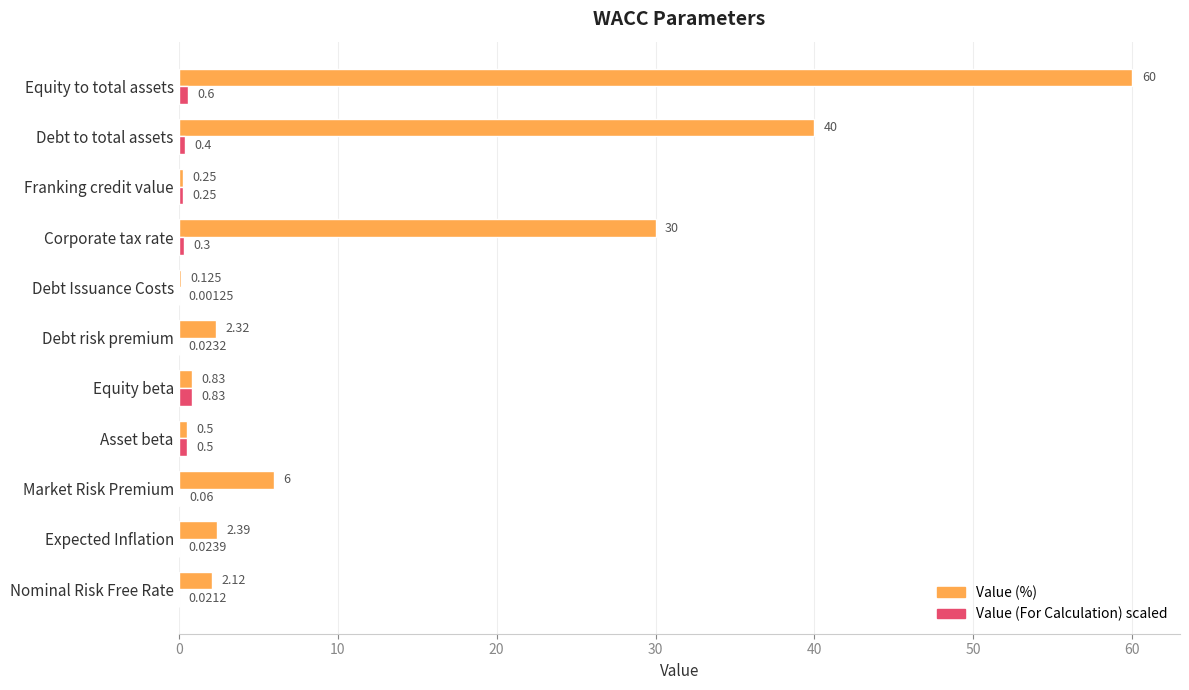

Where is Value (%) nearest to the value 30?

Corporate tax rate